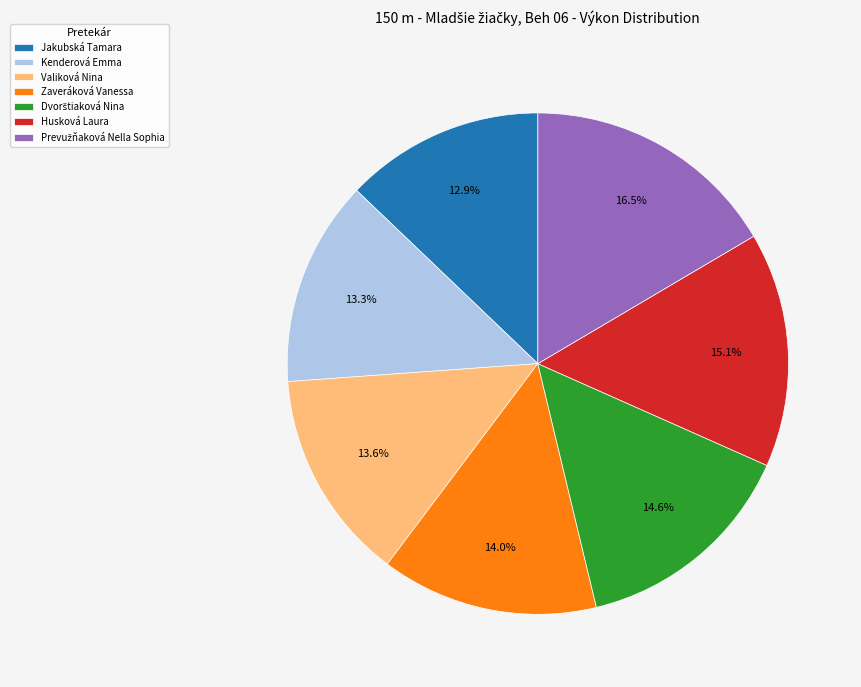

Is there any slice that represents more than half of the pie?

No